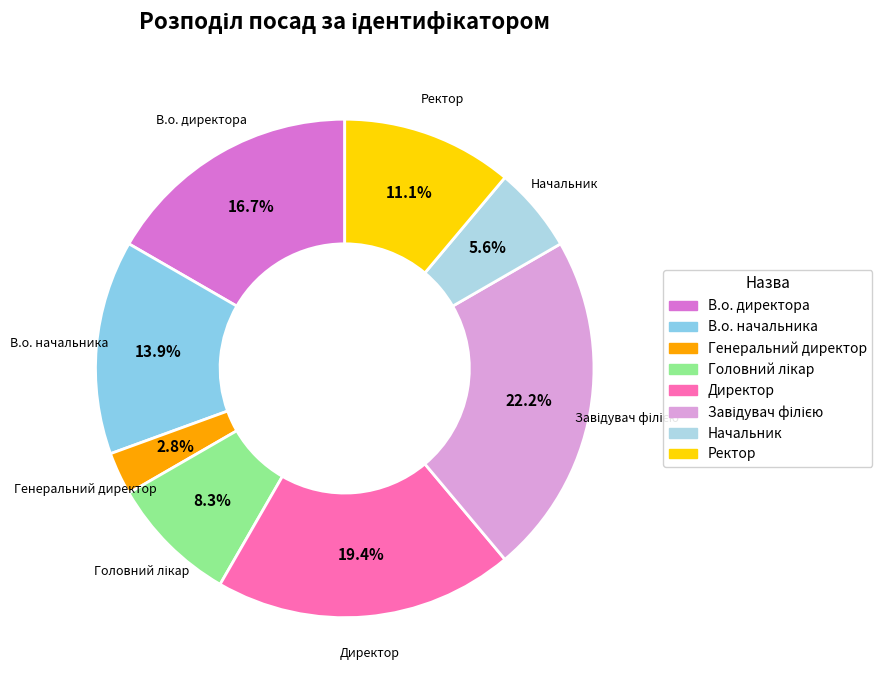

How many segments does this pie chart have?

8